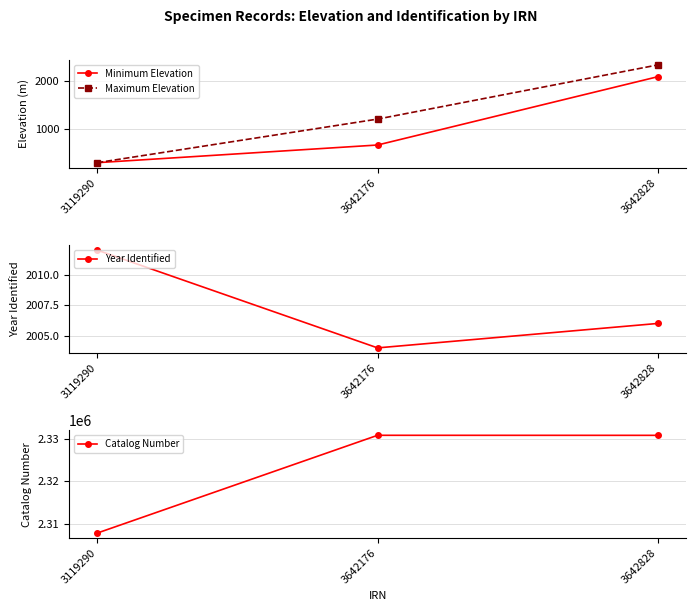

What is the highest value of the Year Identified series?

2012